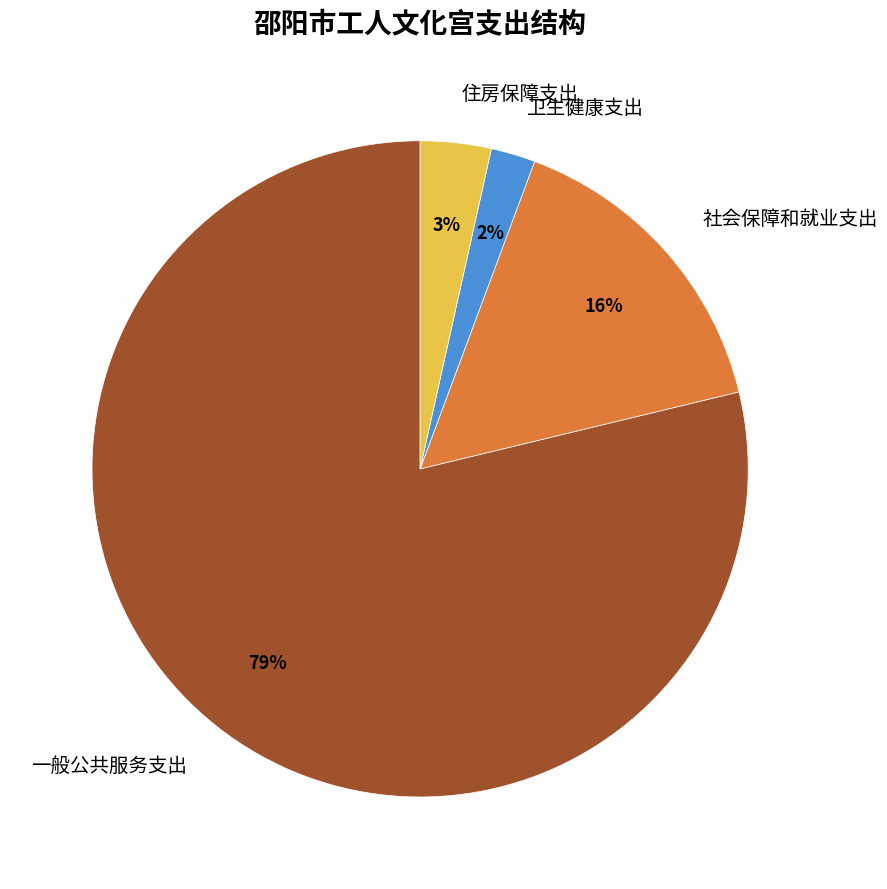

To the nearest percent, what is the difference between the largest and smallest slice percentages?

77%